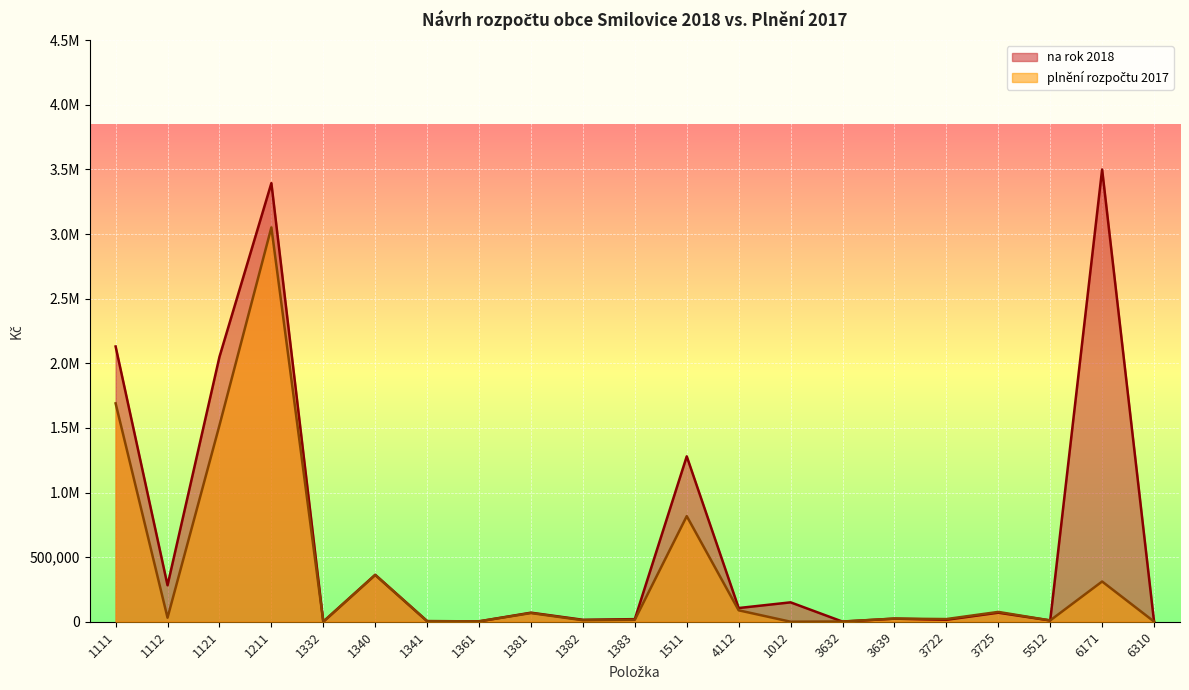

What is the sum of the na rok 2018 values at 3722 and 1112?

297000.0